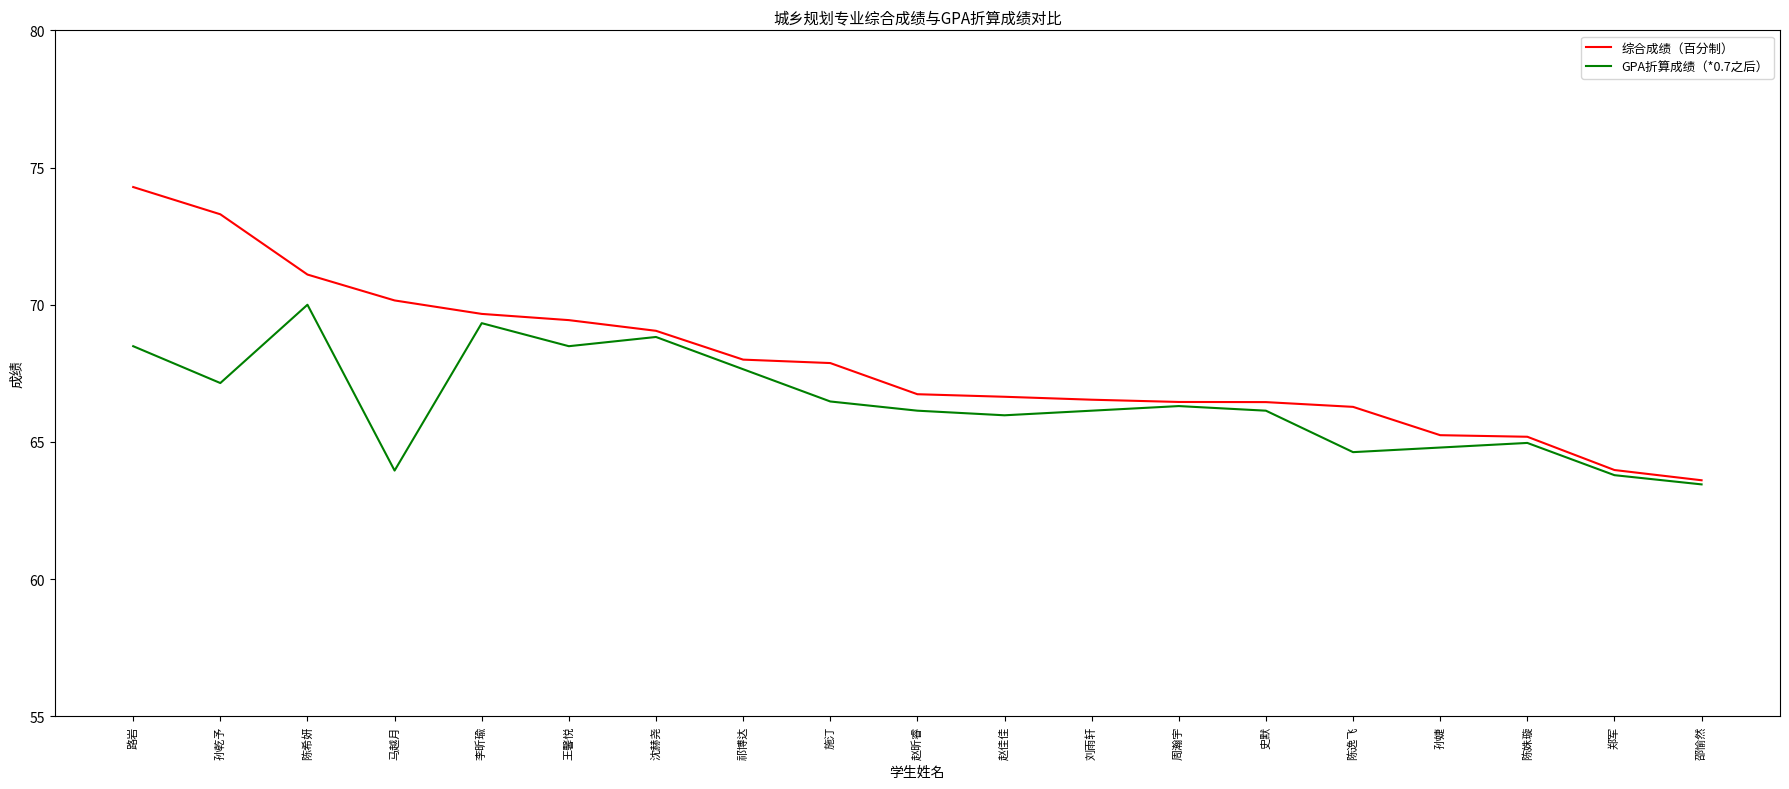

What is the total value across all series at 施汀?

134.3